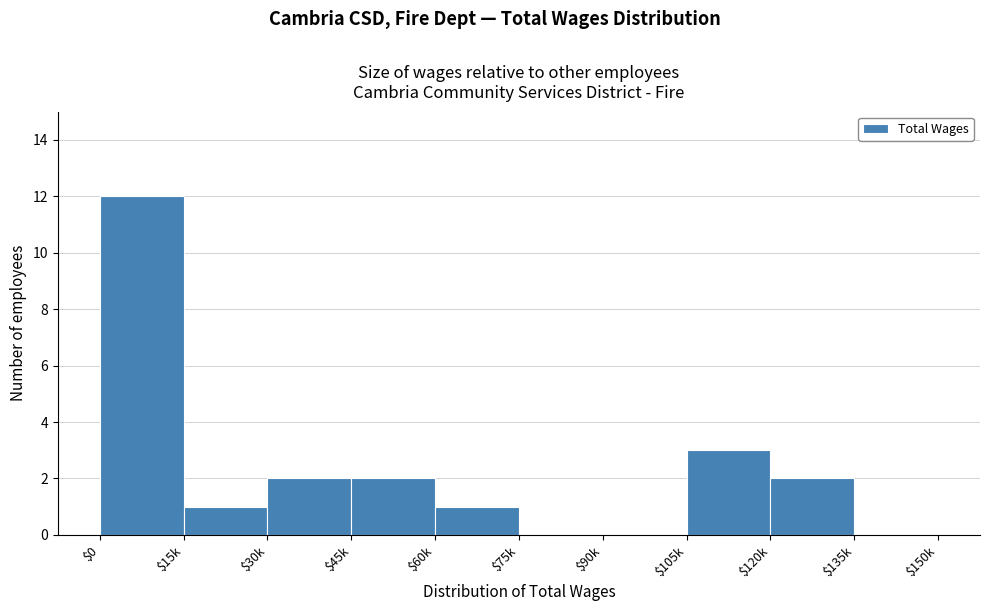

What is the greatest value displayed?

12